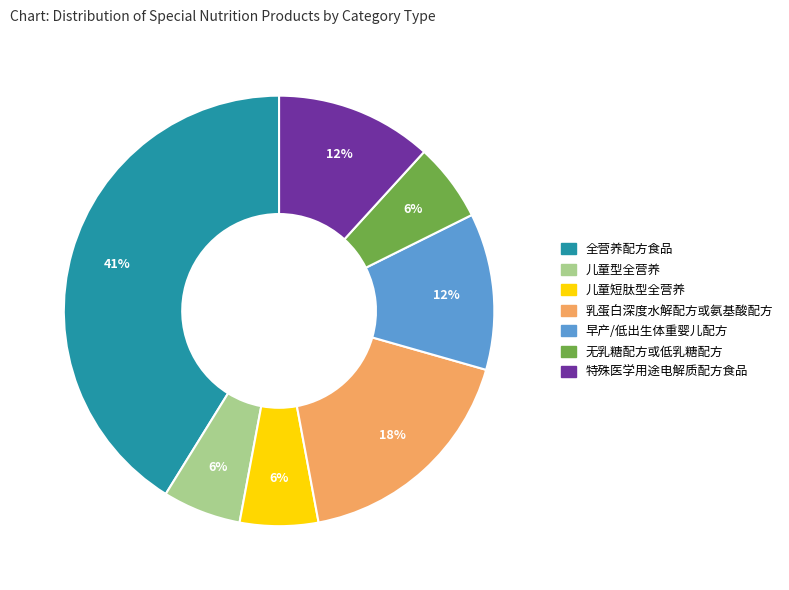

The 早产/低出生体重婴儿配方 slice represents 12% of the pie. True or false?

True